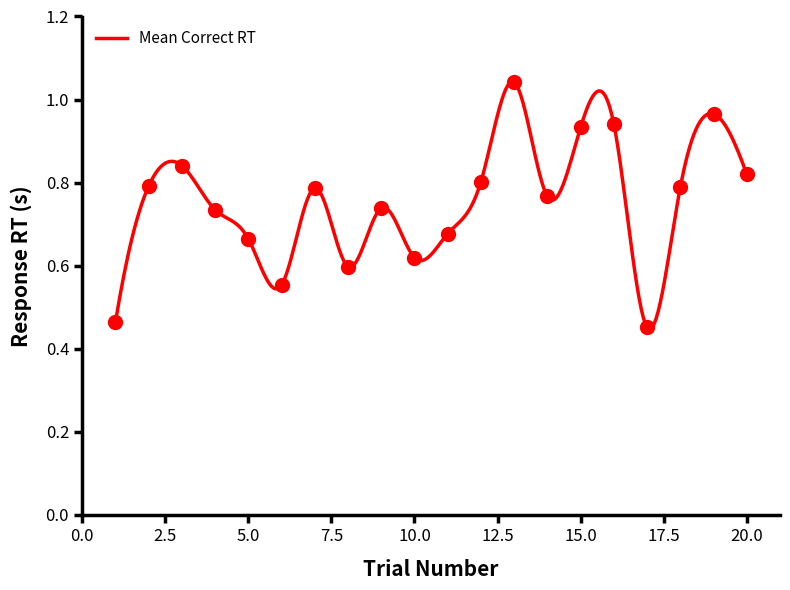

How many lines are shown in the chart?

1